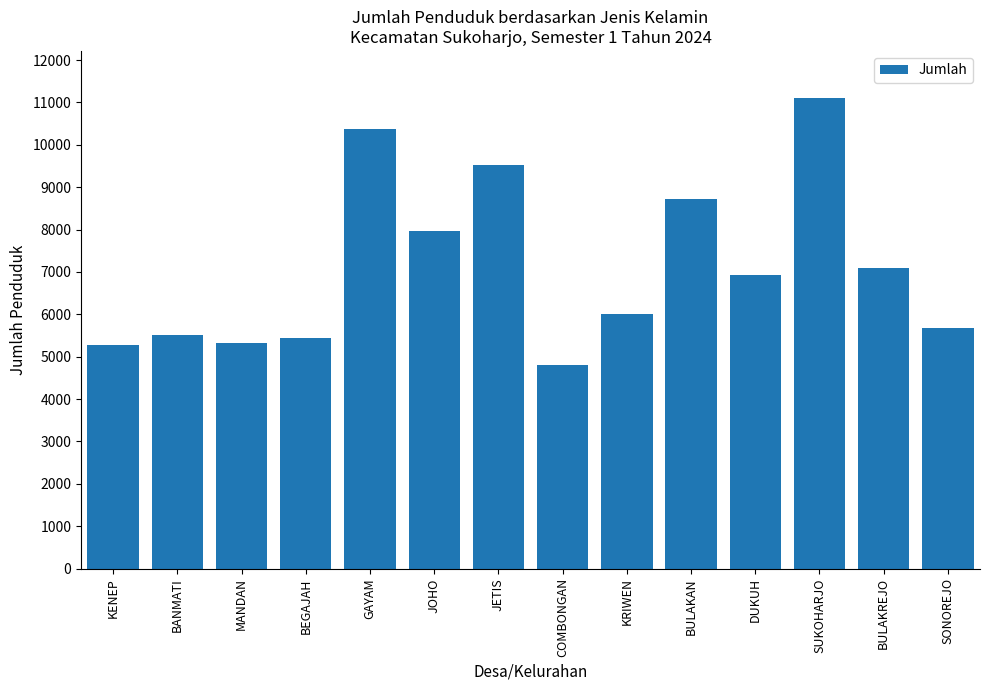

What is the approximate value at MANDAN?

5315